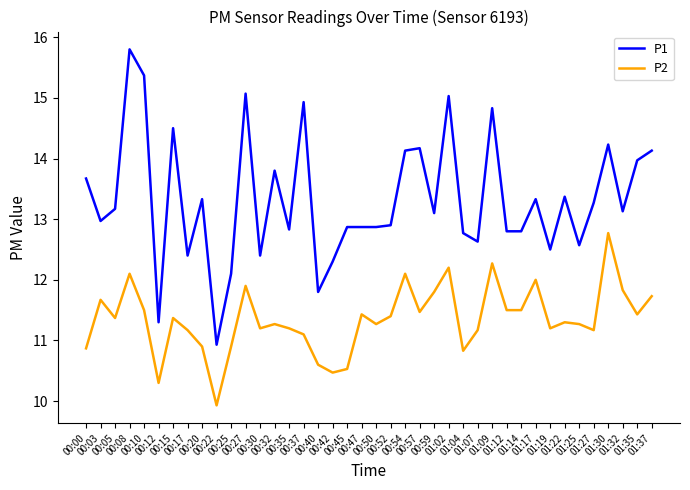

Count the number of categories in the chart.

40